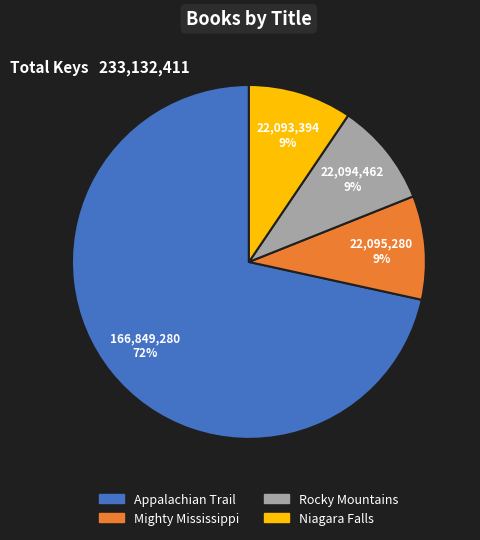

The Appalachian Trail slice represents 78% of the pie. True or false?

False